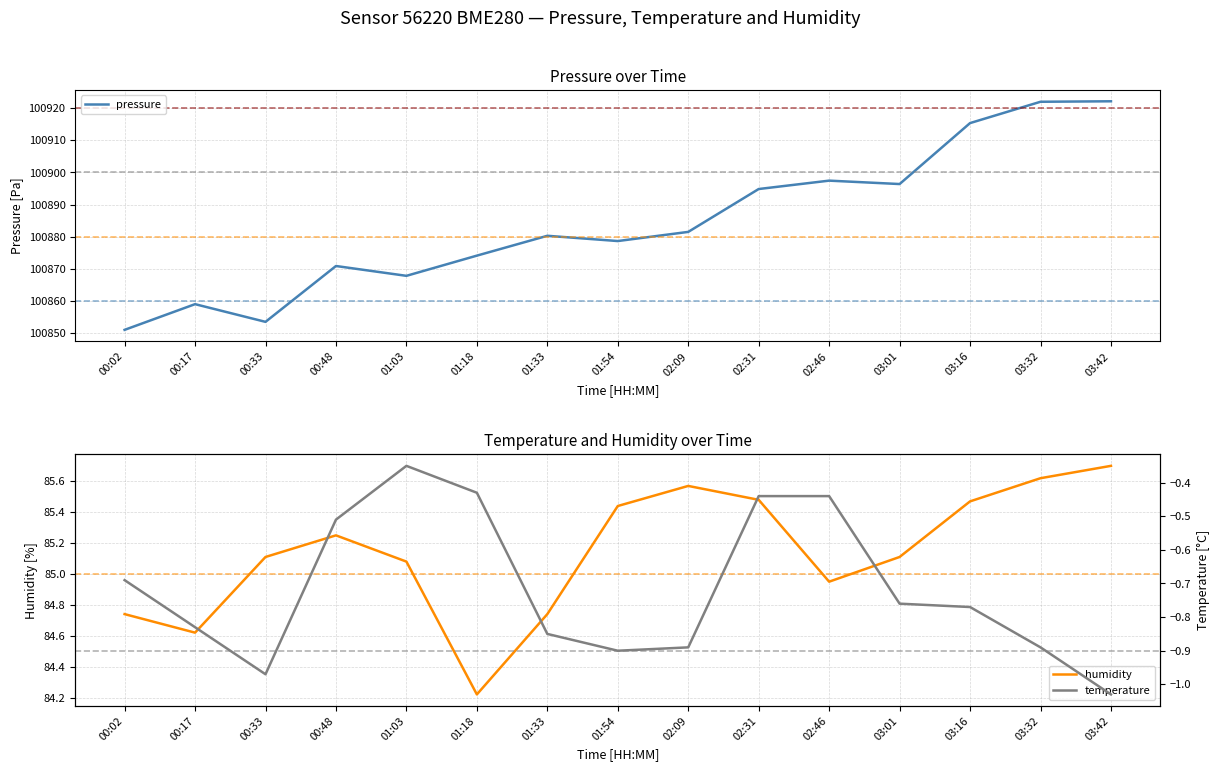

True or false: pressure and temperature intersect in this chart.

False